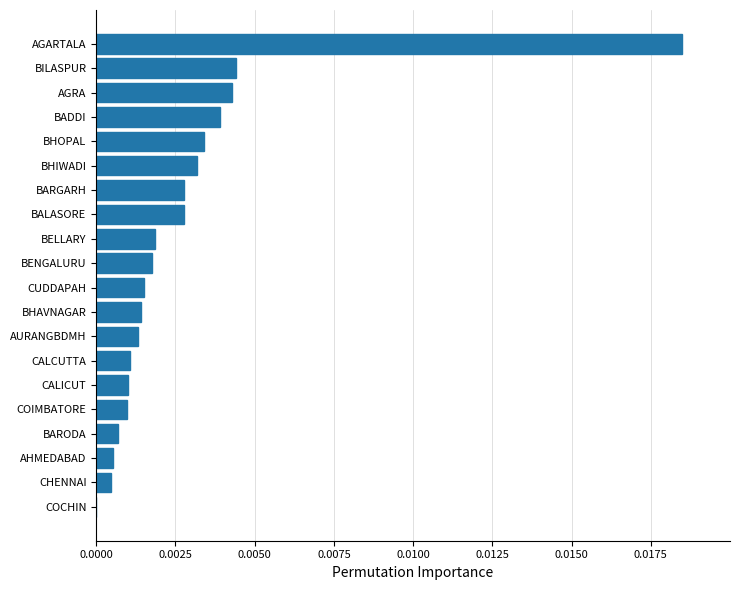

True or false: the data shows 0.0 at BADDI.

True